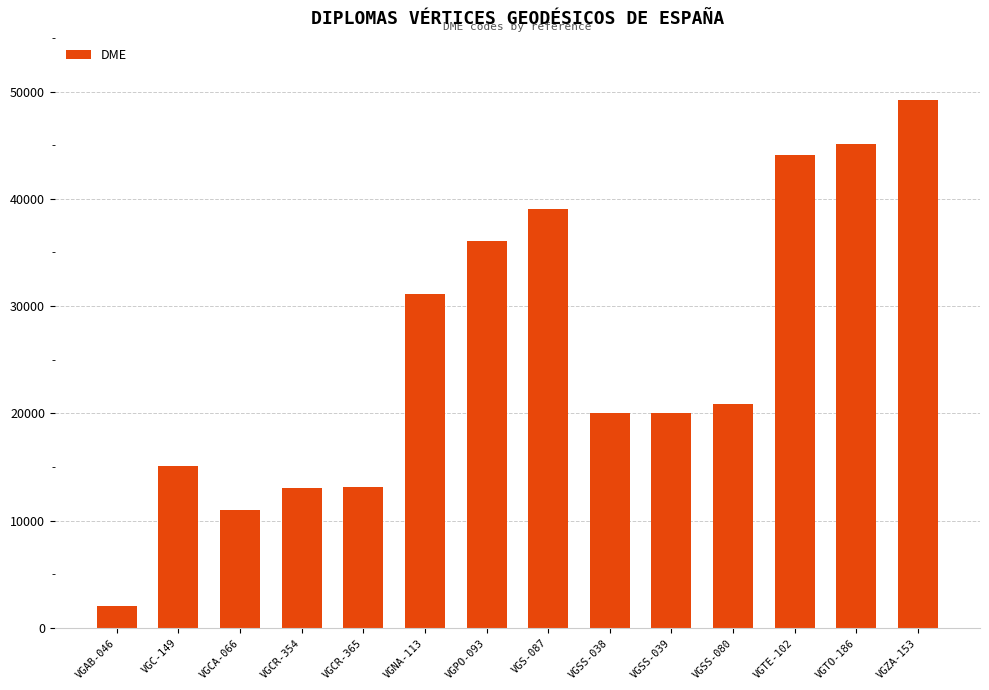

Is it true that the value at VGCR-354 is 13084?

True